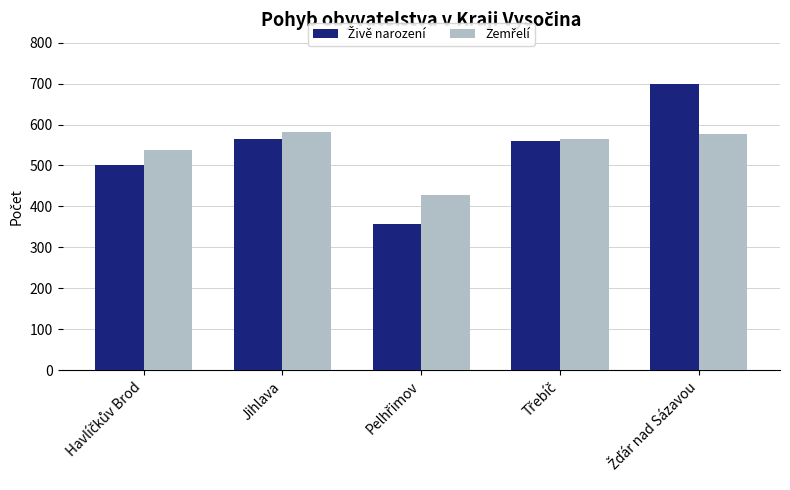

How many bars are there in total?

10